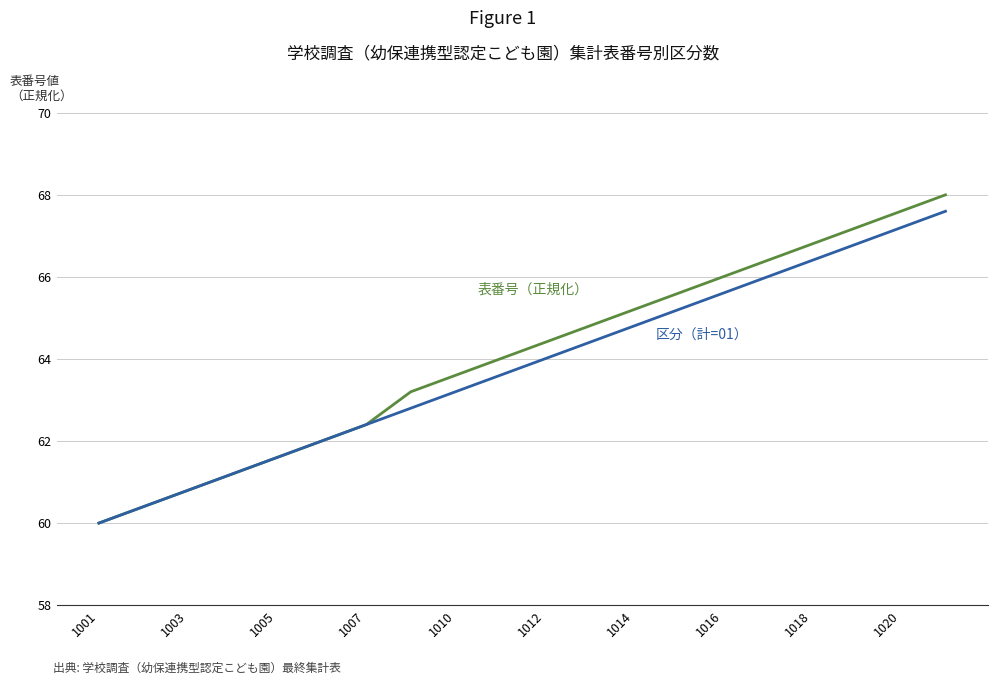

What is the greatest value displayed?

68.0